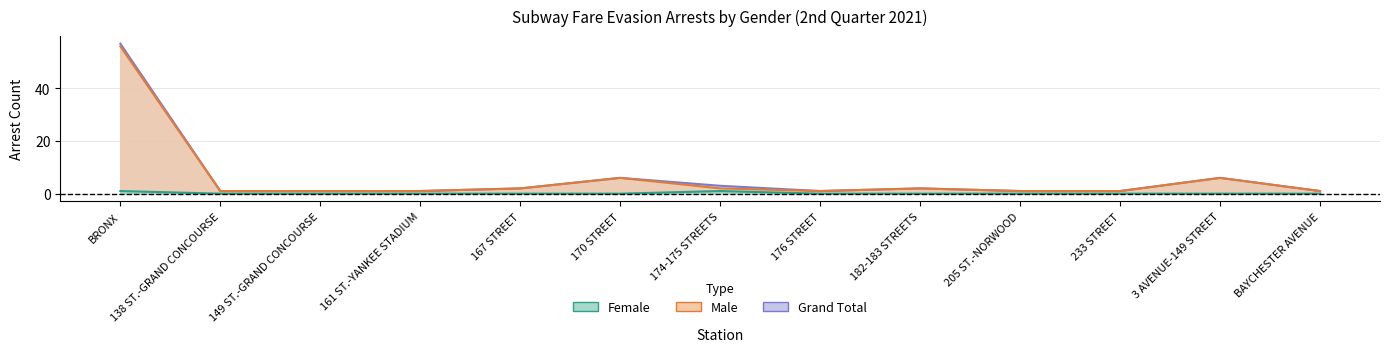

Between BRONX and 161 ST.-YANKEE STADIUM, which is larger?

BRONX